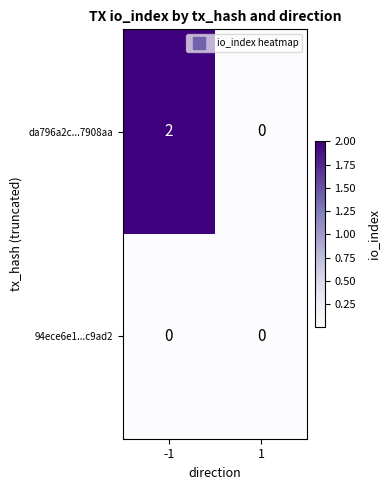

Reading right to left, extract all data points from this chart.

da796a2c...7908aa: 1=0	-1=2
94ece6e1...c9ad2: 1=0	-1=0